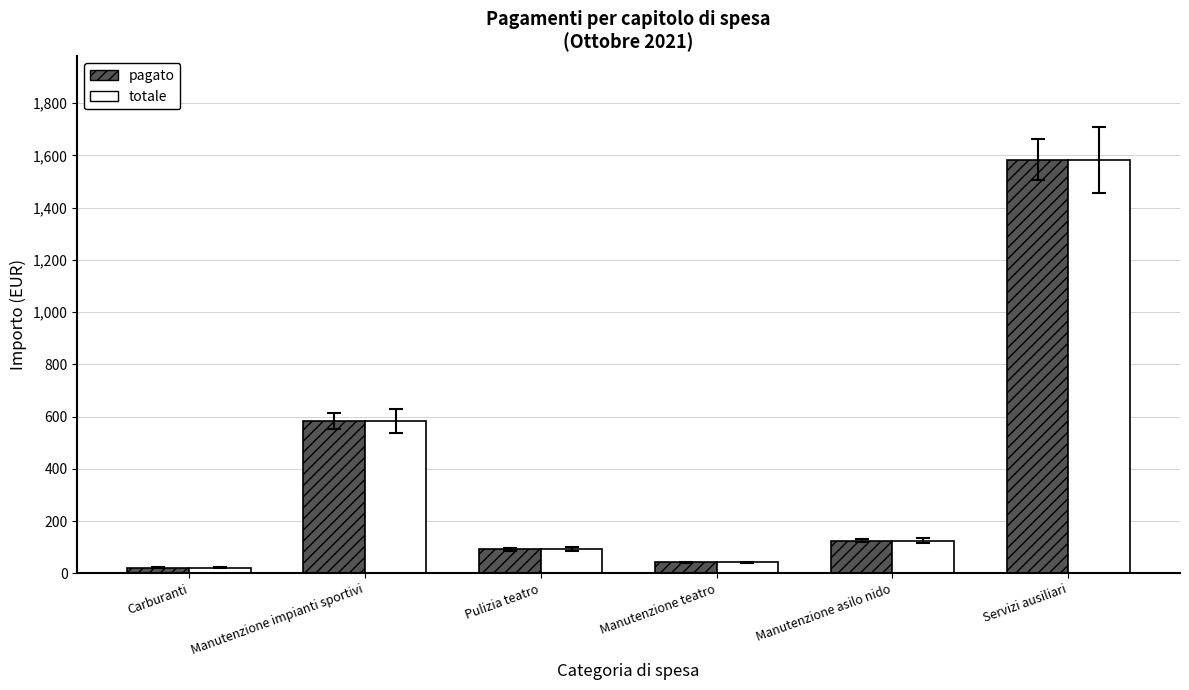

What is the total value across all series at Manutenzione impianti sportivi?

1166.7